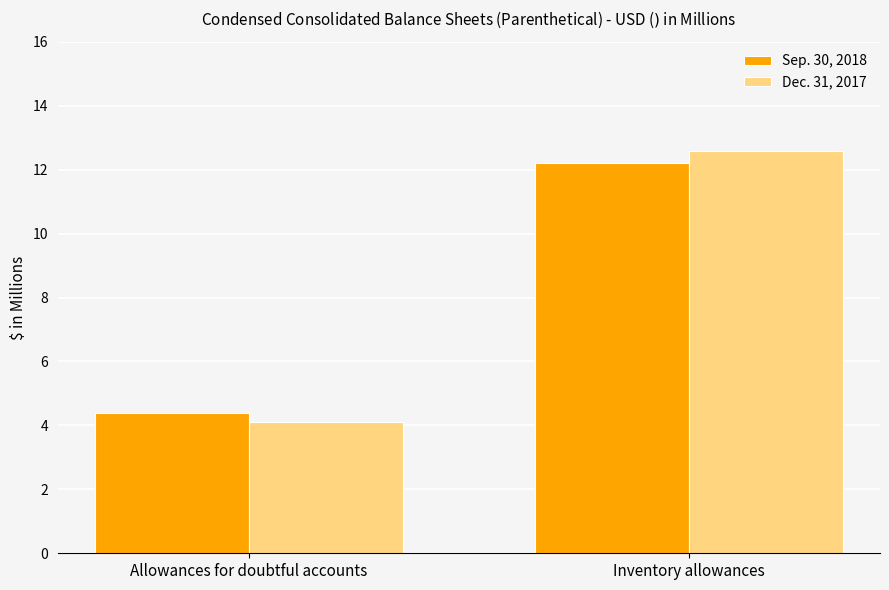

Which category has the highest value in the Dec. 31, 2017 series?

Inventory allowances